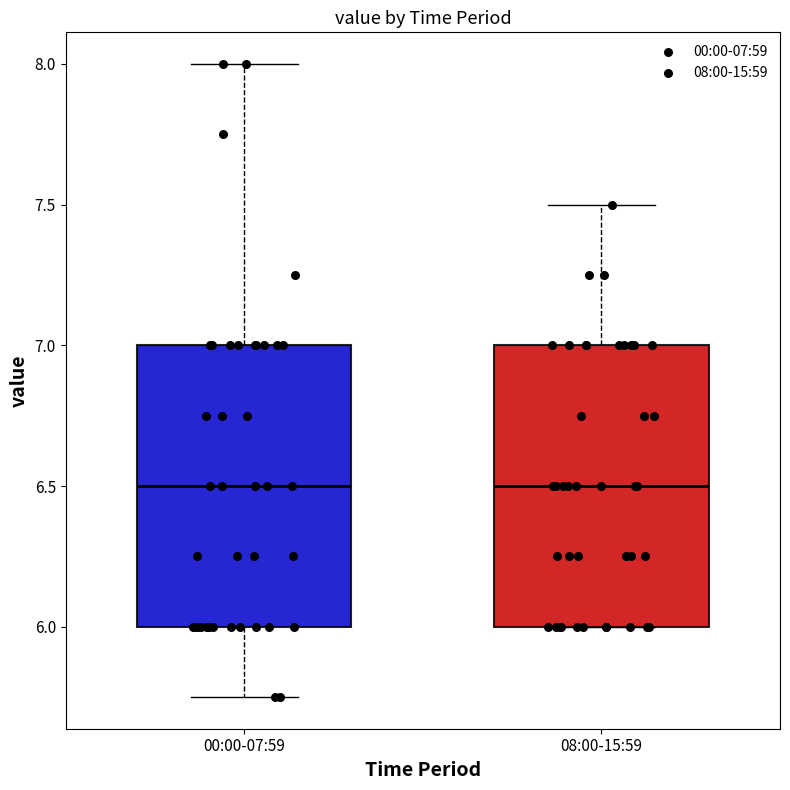

Reading left to right, read every box against the y-axis: the position of its median line, the range the box covers, and the ends of its whiskers. The values are not printed on the chart, so give them approximately, as read against the axis.

00:00-07:59: median 6.50, box 6.00 to 7.00, whiskers 5.75 to 8.00
08:00-15:59: median 6.50, box 6.00 to 7.00, whiskers 6.00 to 7.50